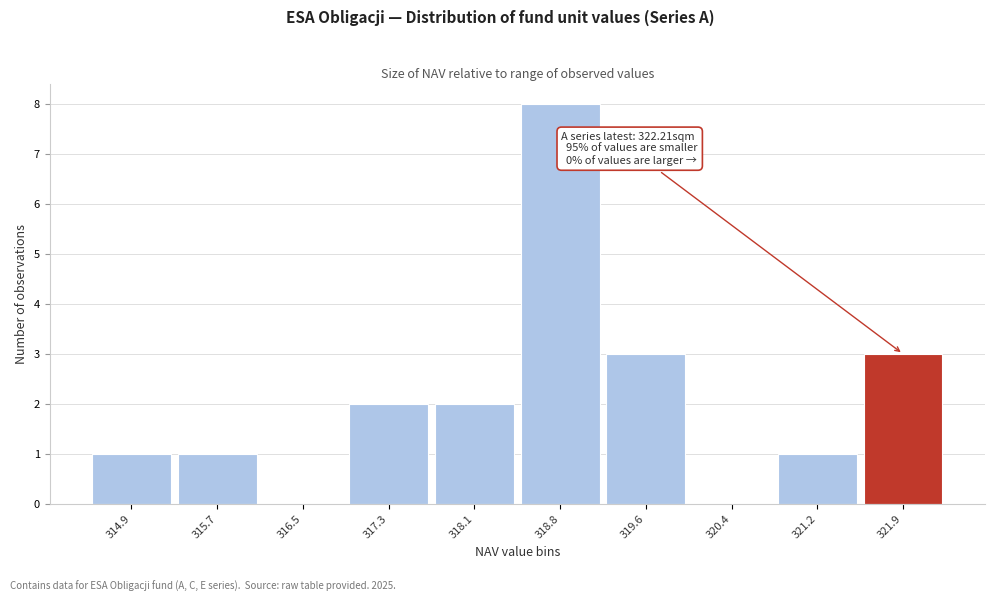

Reading left to right, what are all the values shown in this chart?

314.9=1	315.7=1	316.5=0	317.3=2	318.1=2	318.8=8	319.6=3	320.4=0	321.2=1	321.9=3